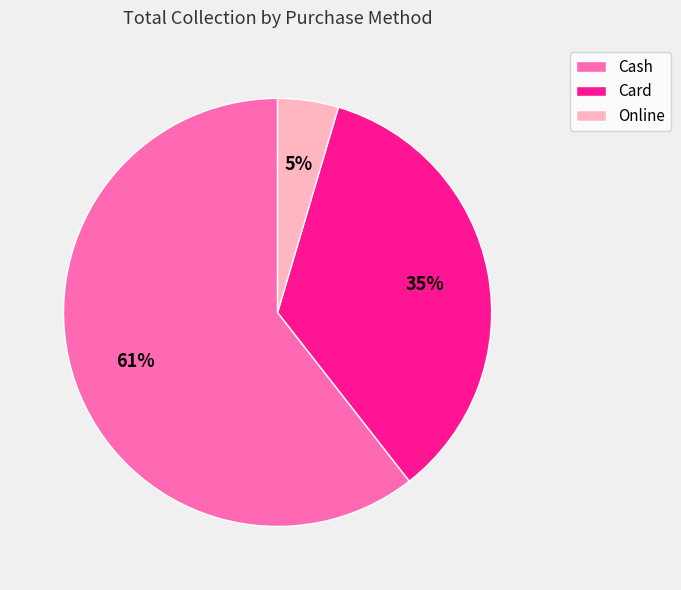

Rank the categories by value from highest to lowest.

Cash, Card, Online